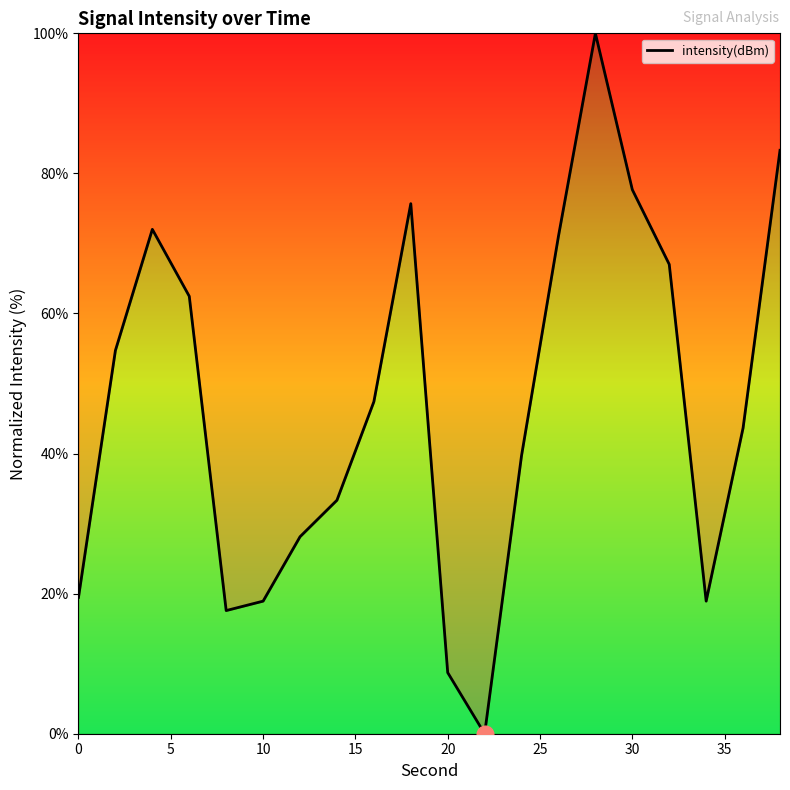

What is the greatest value displayed?

100.0